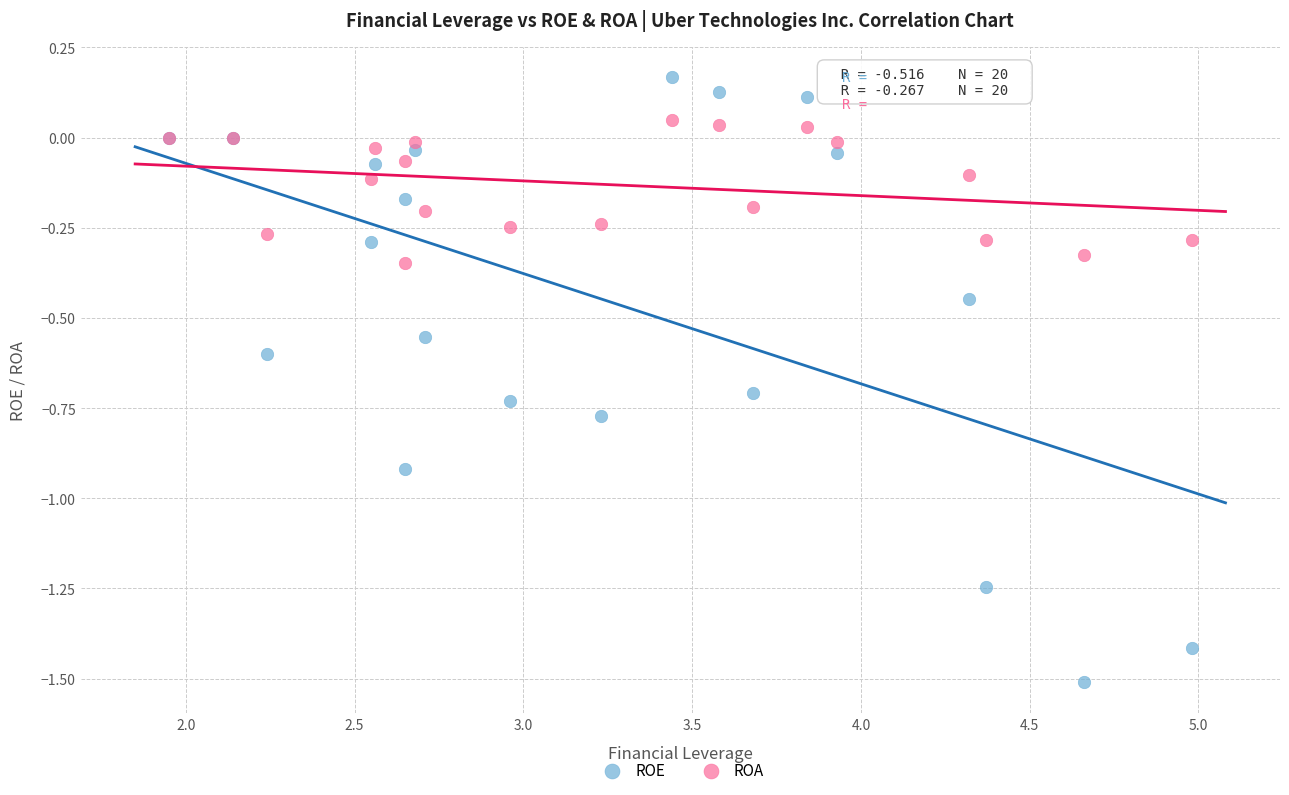

What are all the series names shown in the legend?

ROE, ROA